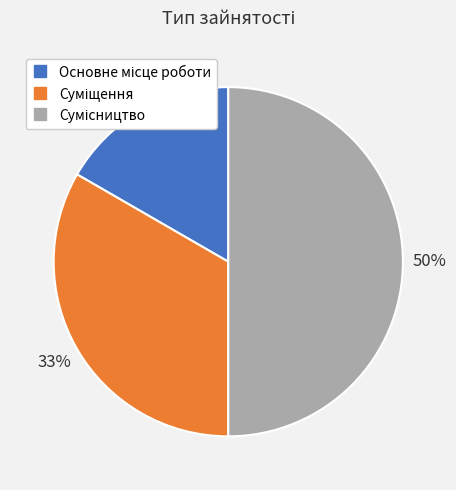

To the nearest percent, what is the difference between the largest and smallest slice percentages?

33%